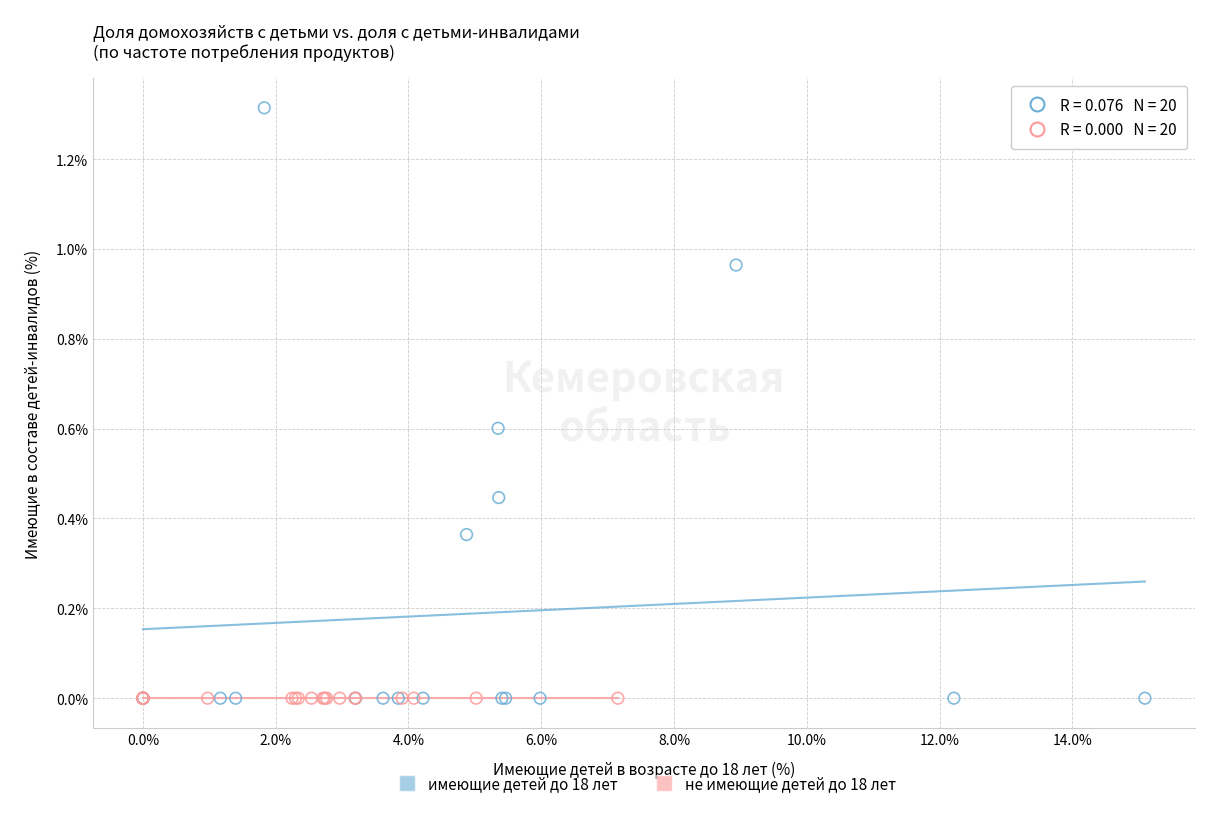

Which series contains the highest Y value?

имеющие детей до 18 лет